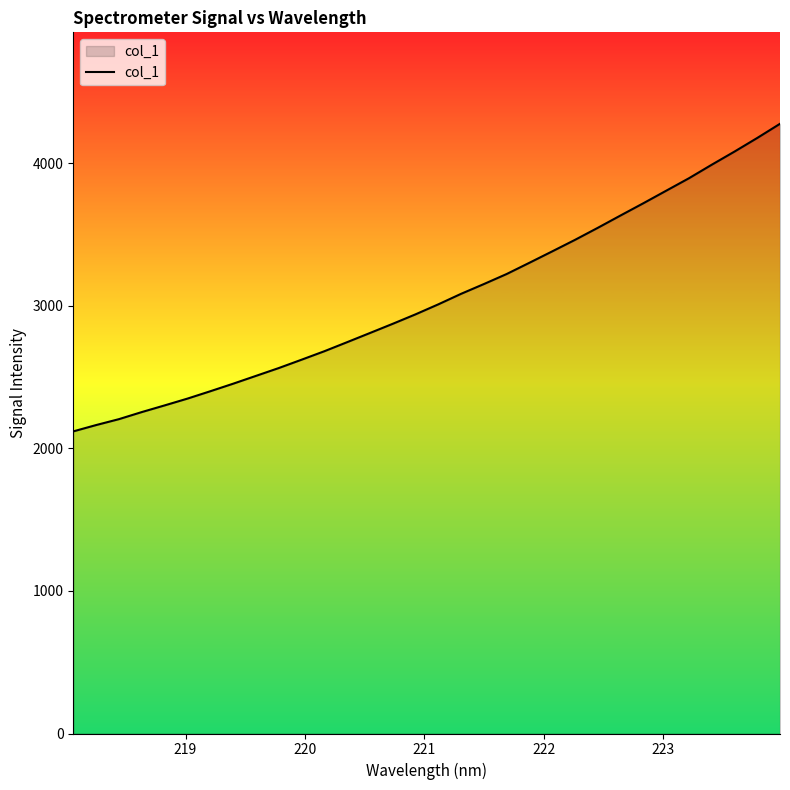

True or false: the data has more than 0 interior local peaks.

False